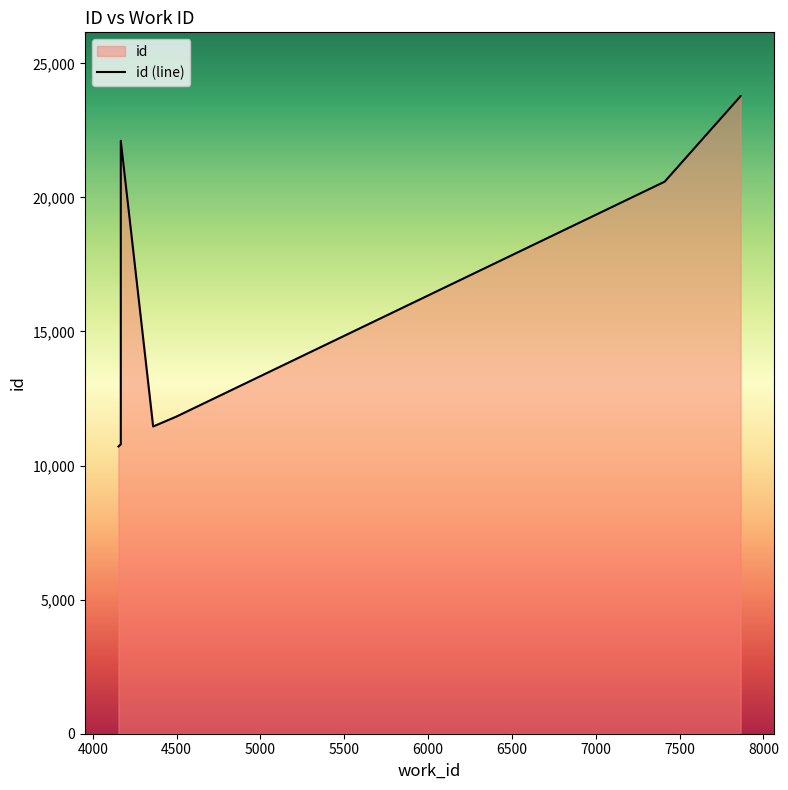

What is the greatest value displayed?

23778